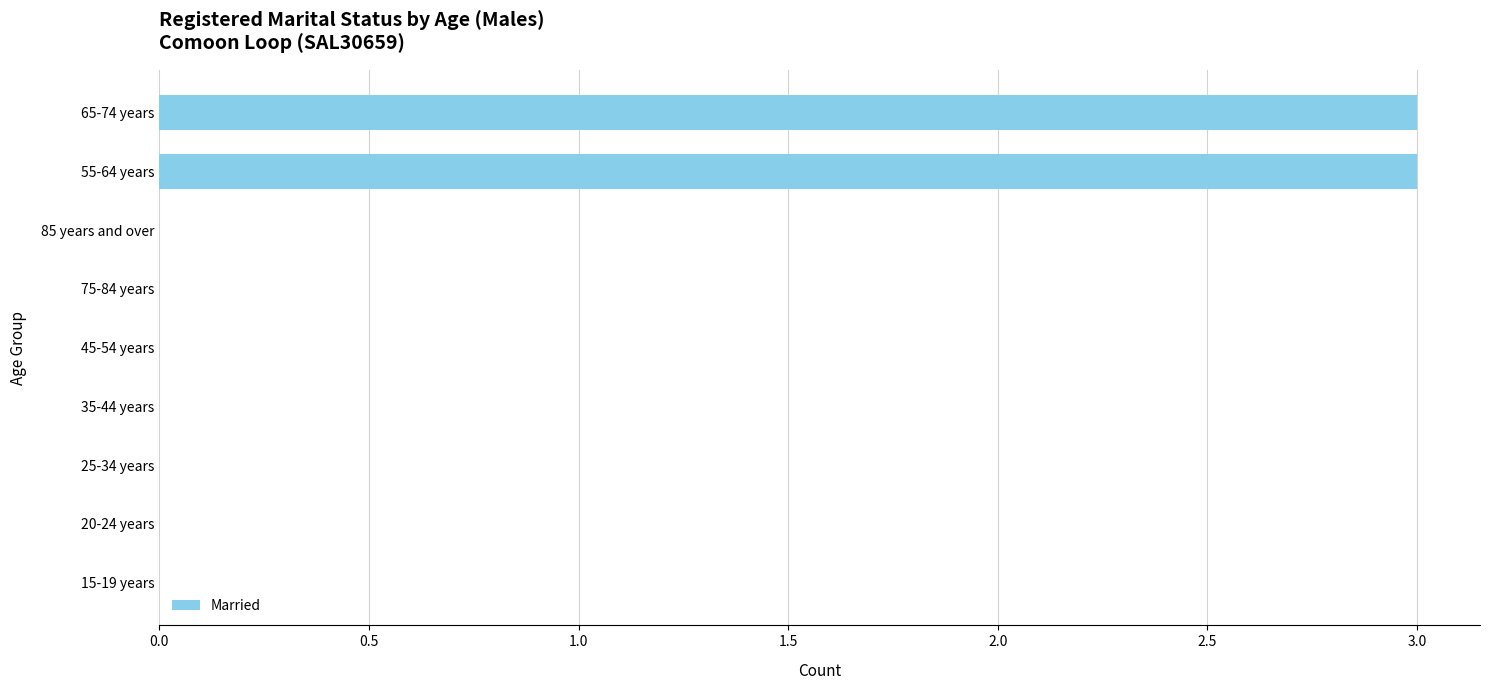

The value at 20-24 years is -2. True or false?

False